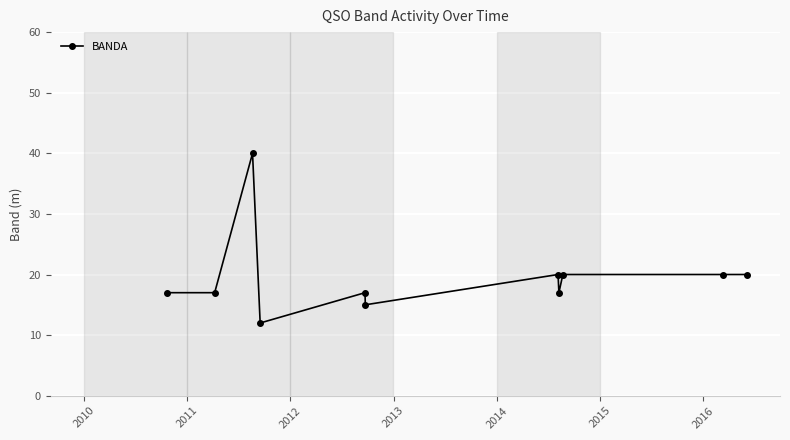

What is the maximum value shown in the chart?

40